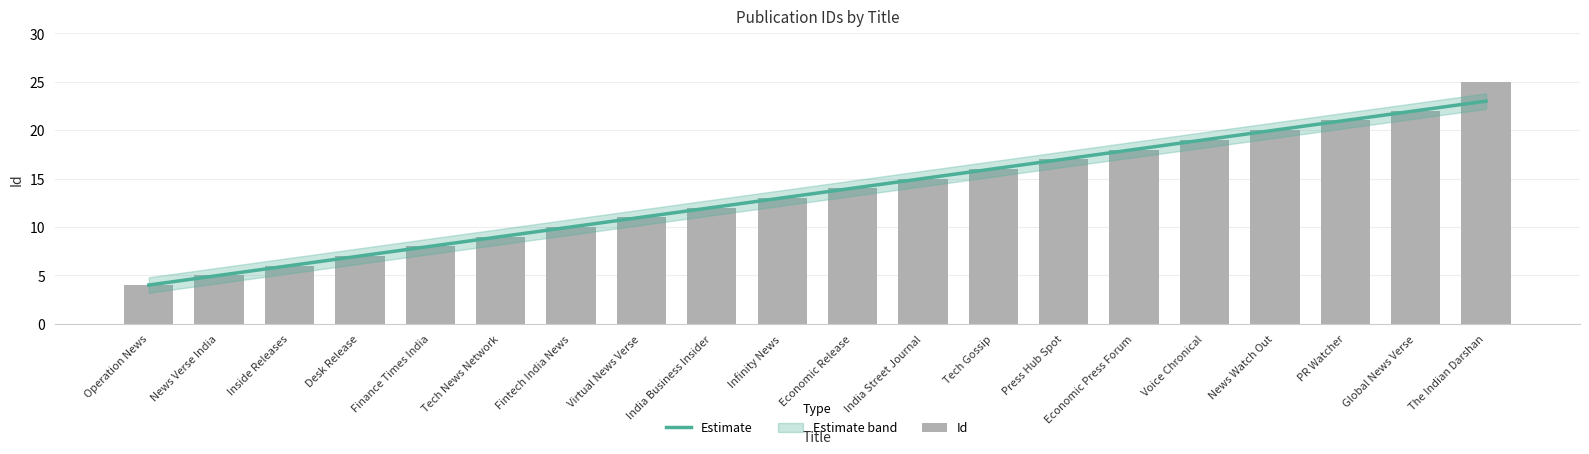

What is the difference between the second highest and second lowest values in the Id series?

17